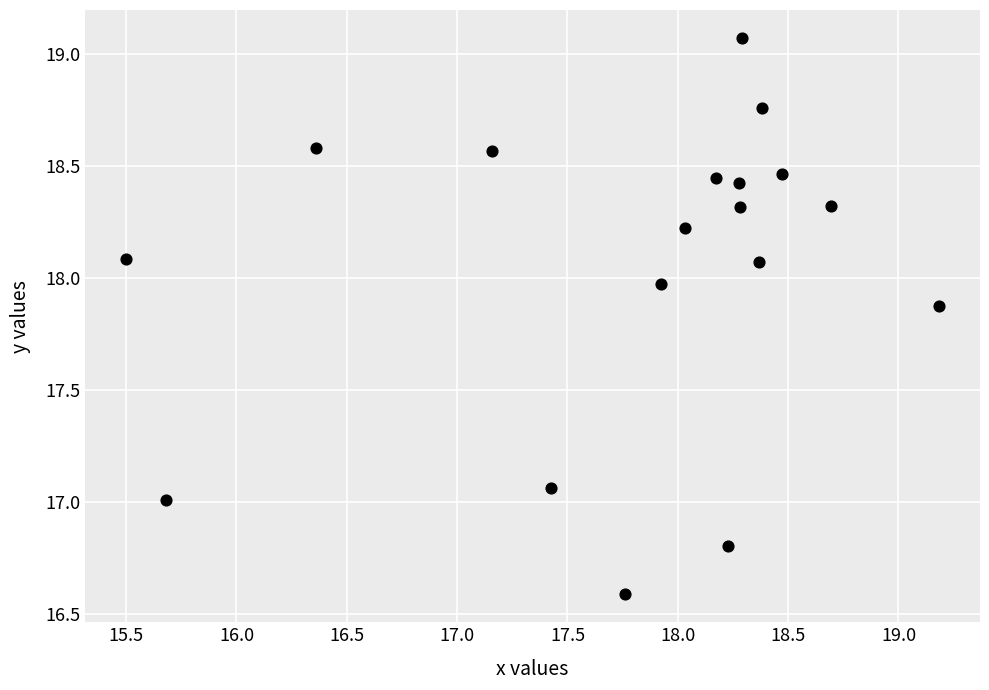

What is the range of Y values (max minus min)?

2.5